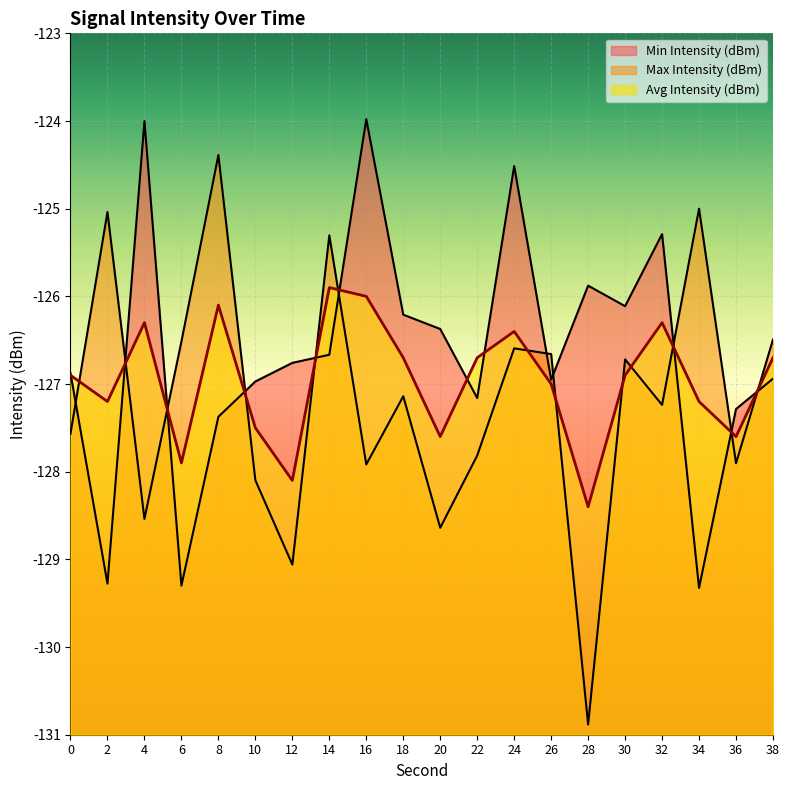

What is the smallest value displayed?

-130.9